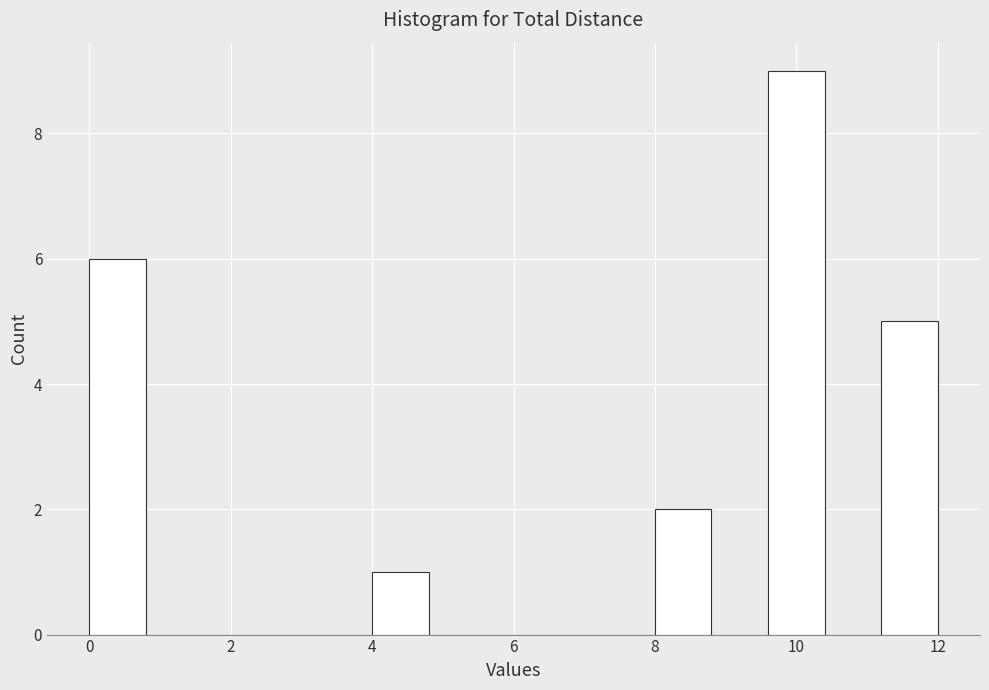

Reading left to right, list every bar in this chart as the range it spans on the x-axis followed by its height. The values are not printed on the chart, so give them approximately, as read against the axis.

0.0 to 0.8: 6
0.8 to 1.6: 0
1.6 to 2.4: 0
2.4 to 3.2: 0
3.2 to 4.0: 0
4.0 to 4.8: 1
4.8 to 5.6: 0
5.6 to 6.4: 0
6.4 to 7.2: 0
7.2 to 8.0: 0
8.0 to 8.8: 2
8.8 to 9.6: 0
9.6 to 10.4: 9
10.4 to 11.2: 0
11.2 to 12.0: 5